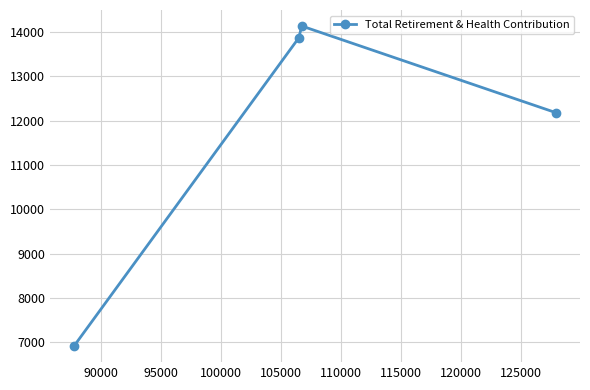

Does the chart display data point markers on the line(s)?

Yes